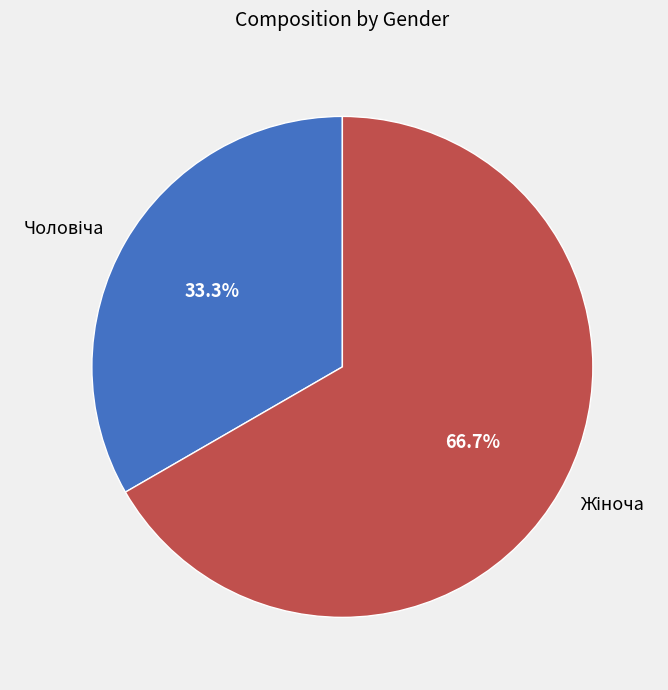

Is there any slice that represents more than half of the pie?

Yes